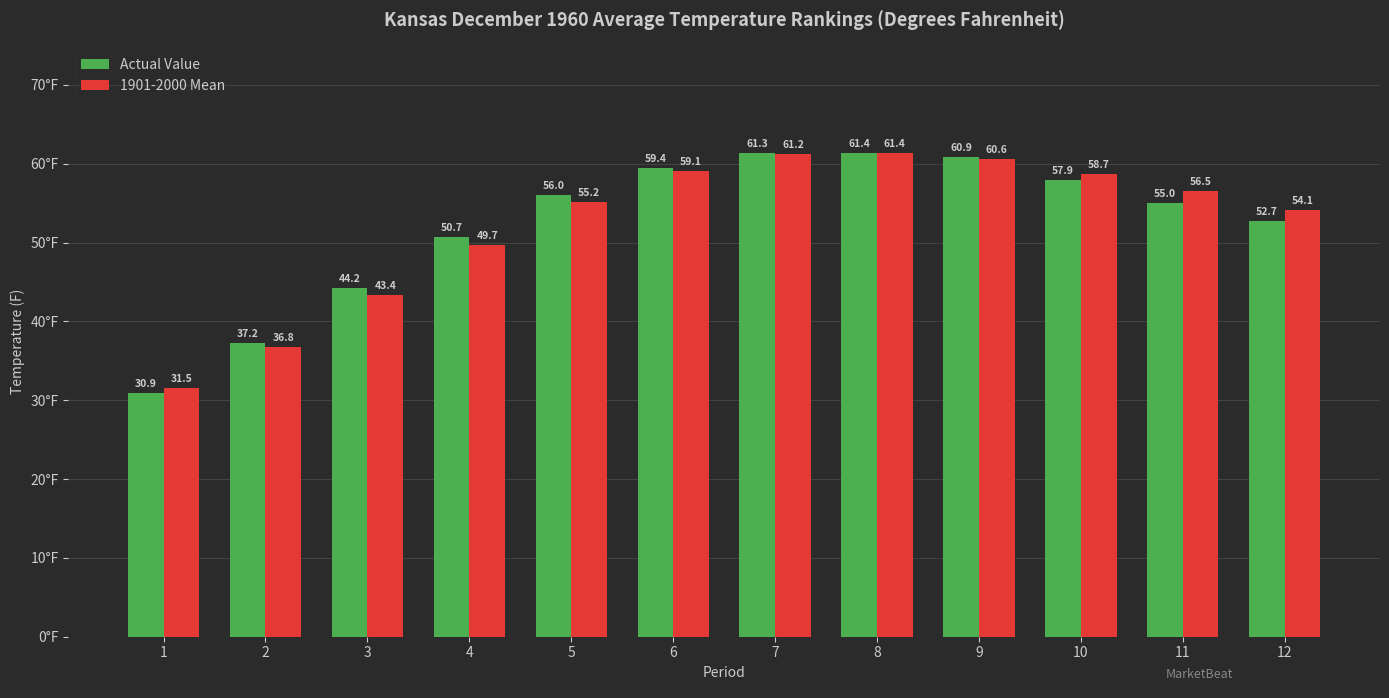

Which label corresponds to the smallest value in the chart?

1